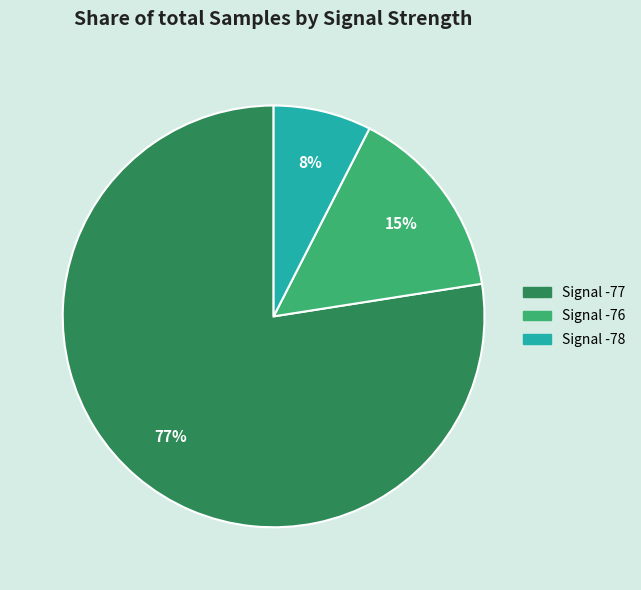

To the nearest percent, what is the average slice percentage?

33%